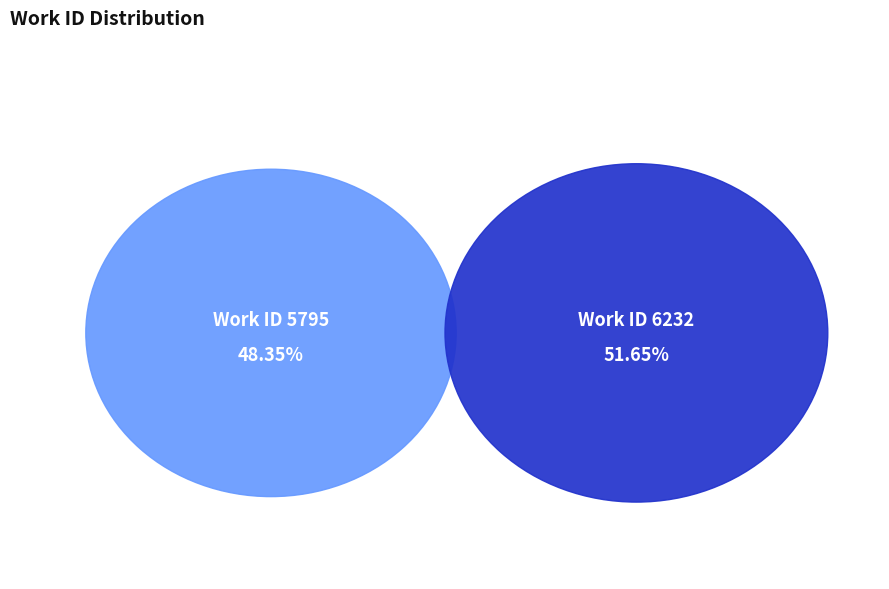

How many segments does this pie chart have?

2